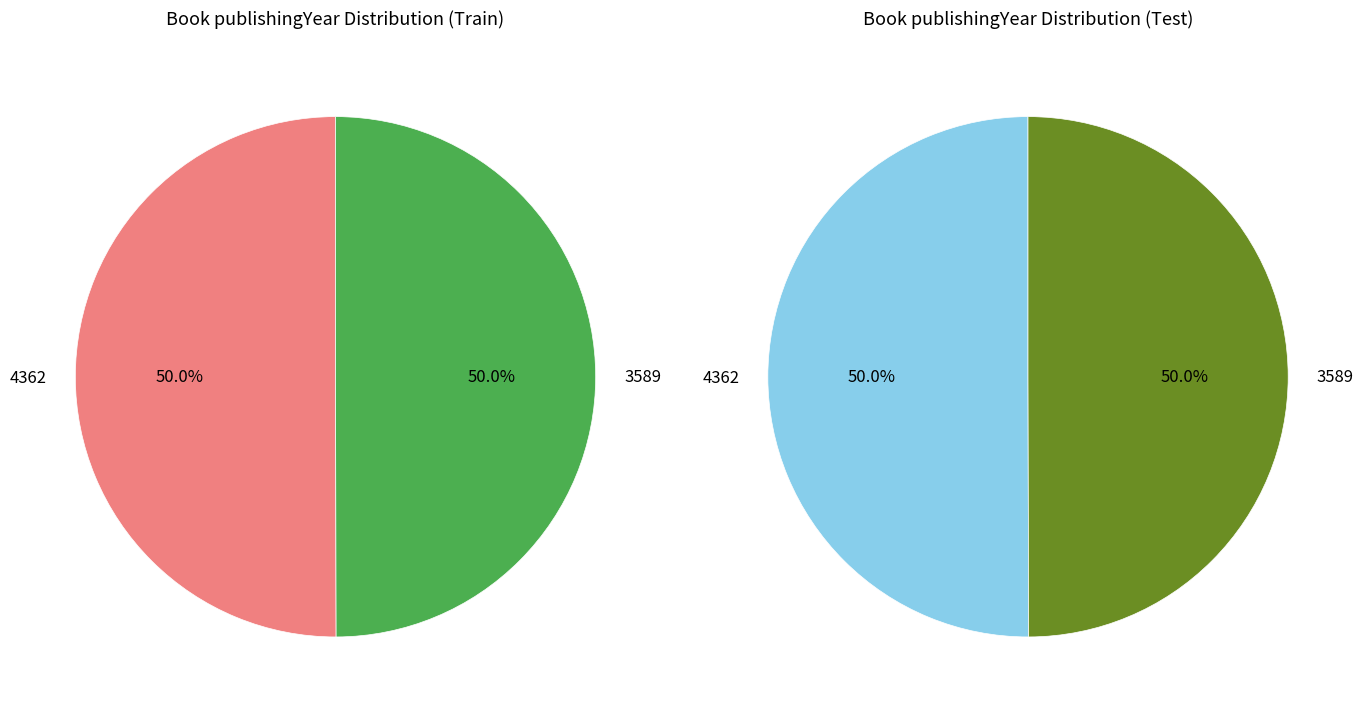

How many segments does this pie chart have?

2